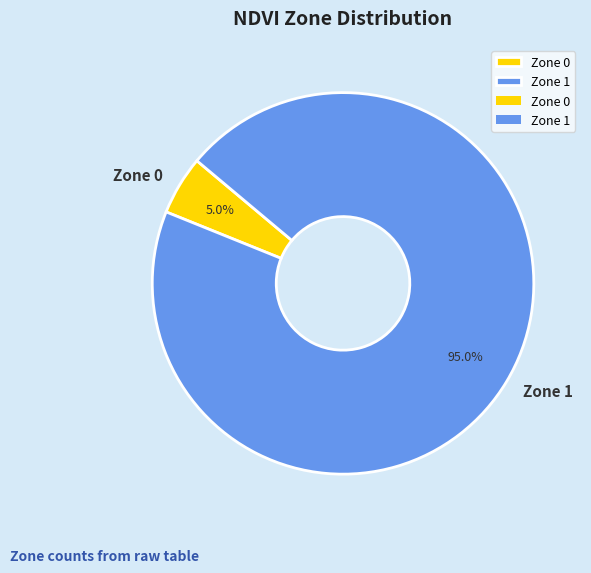

Approximately how many times larger is the value at Zone 0 compared to Zone 1?

0.1